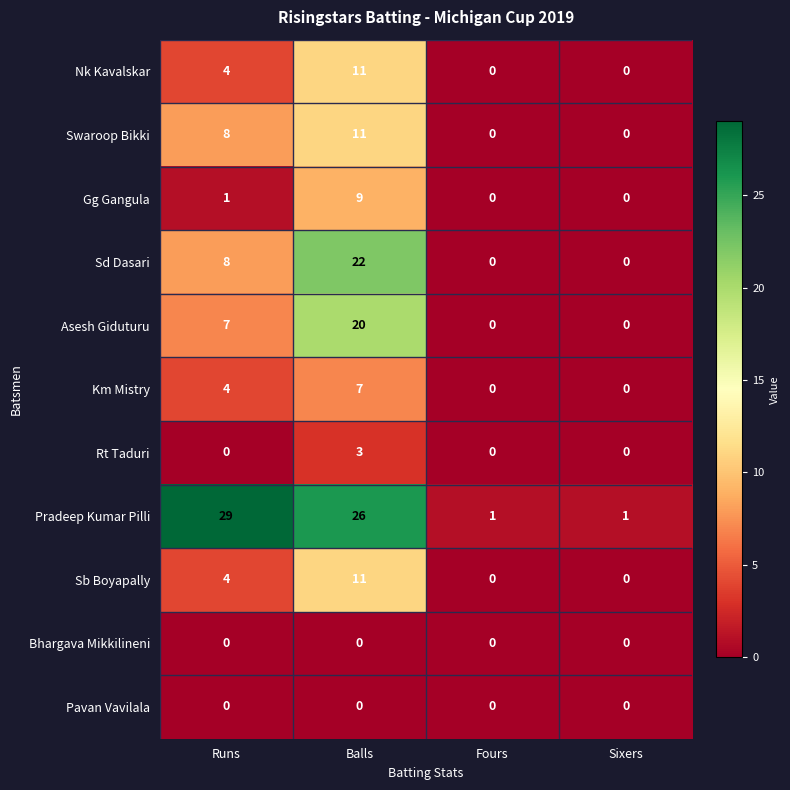

Which series has the largest total across all categories?

Pradeep Kumar Pilli